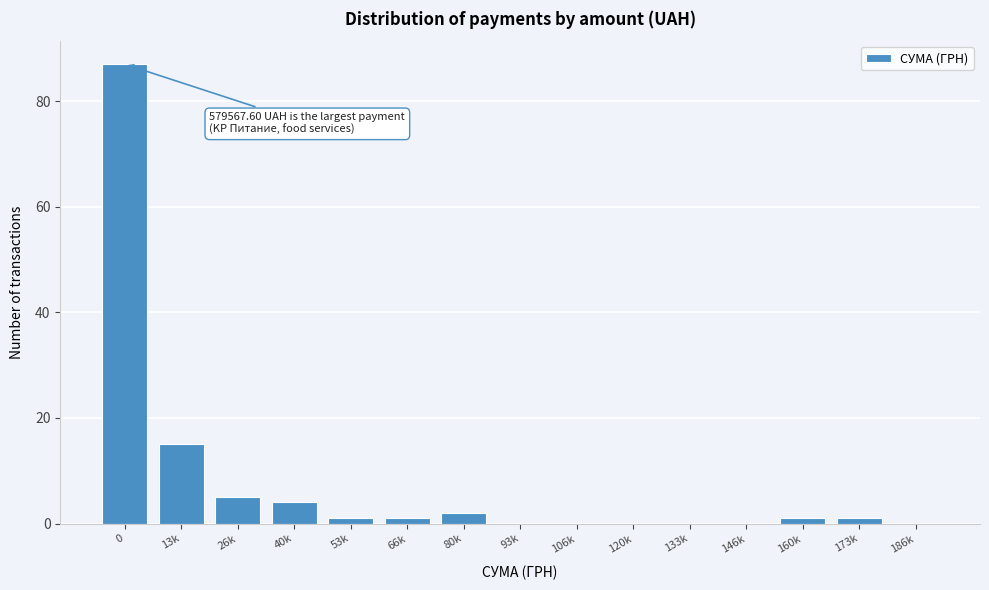

Reading right to left, extract all data points from this chart.

186k=0	173k=1	160k=1	146k=0	133k=0	120k=0	106k=0	93k=0	80k=2	66k=1	53k=1	40k=4	26k=5	13k=15	0=87